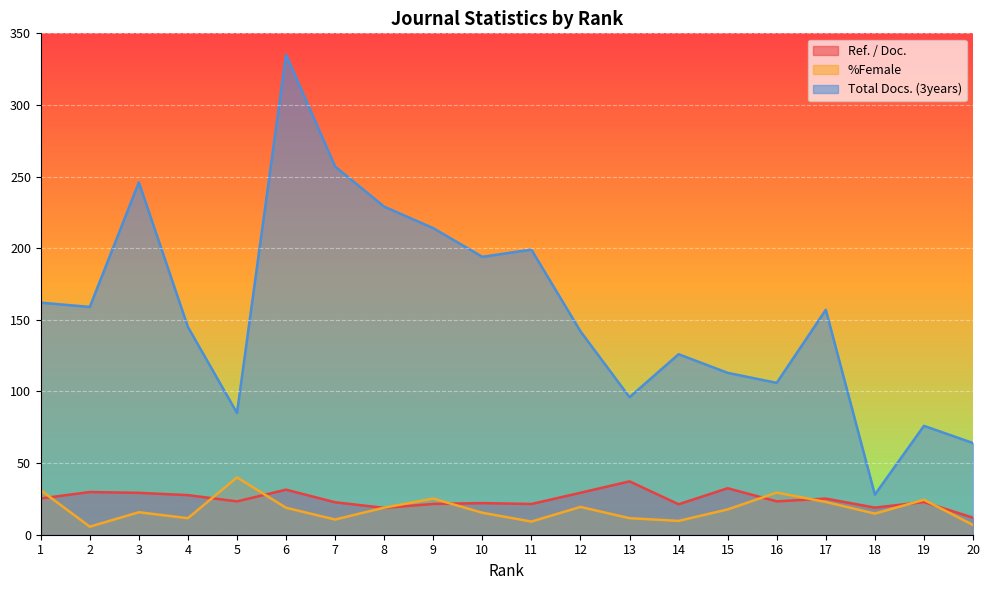

What is the value of the Total Docs. (3years) point at the 12th from the left?

142.0